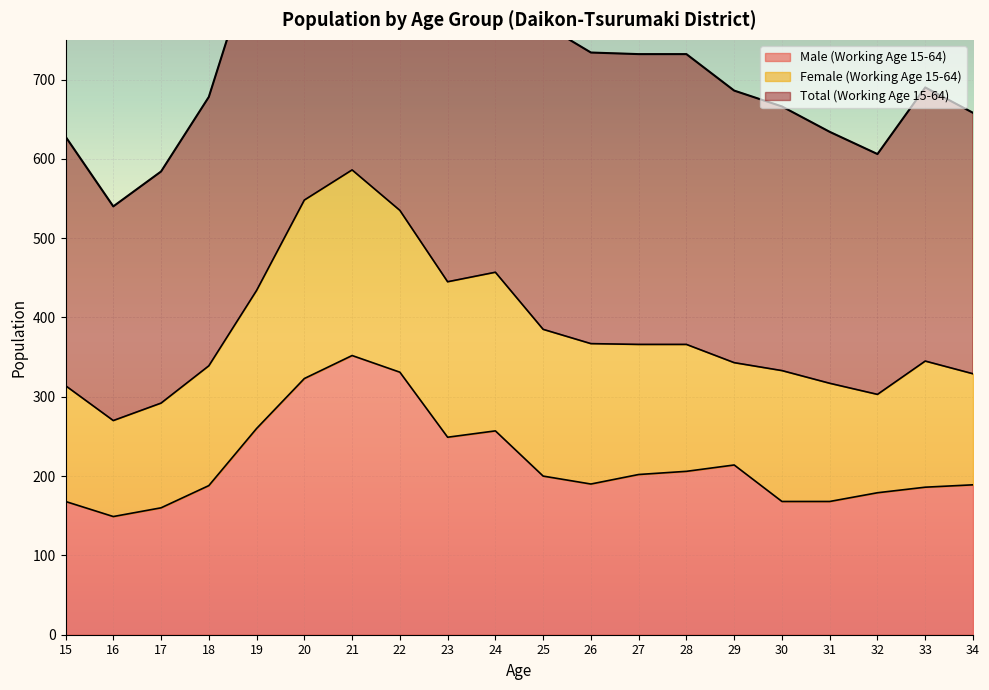

What is the value of the Male (Working Age 15-64) point at the 13th from the left?

202